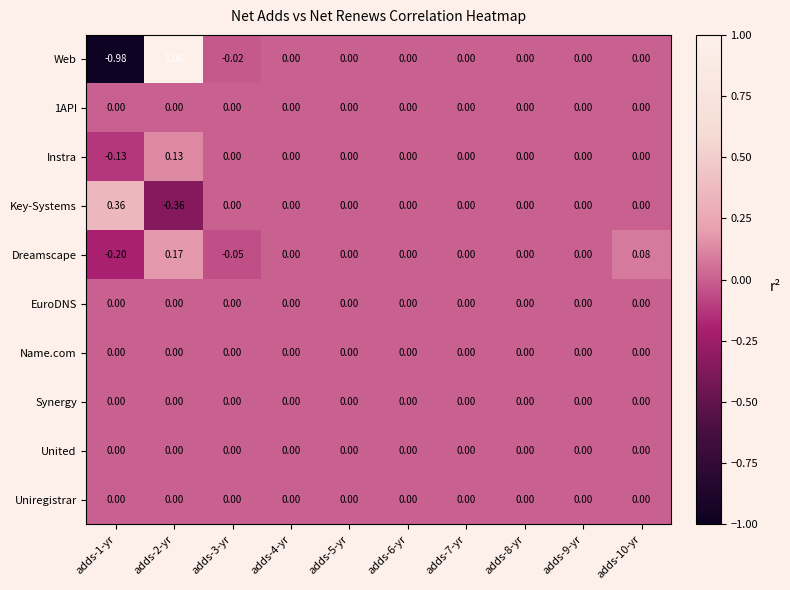

What is the greatest value displayed?

1.0